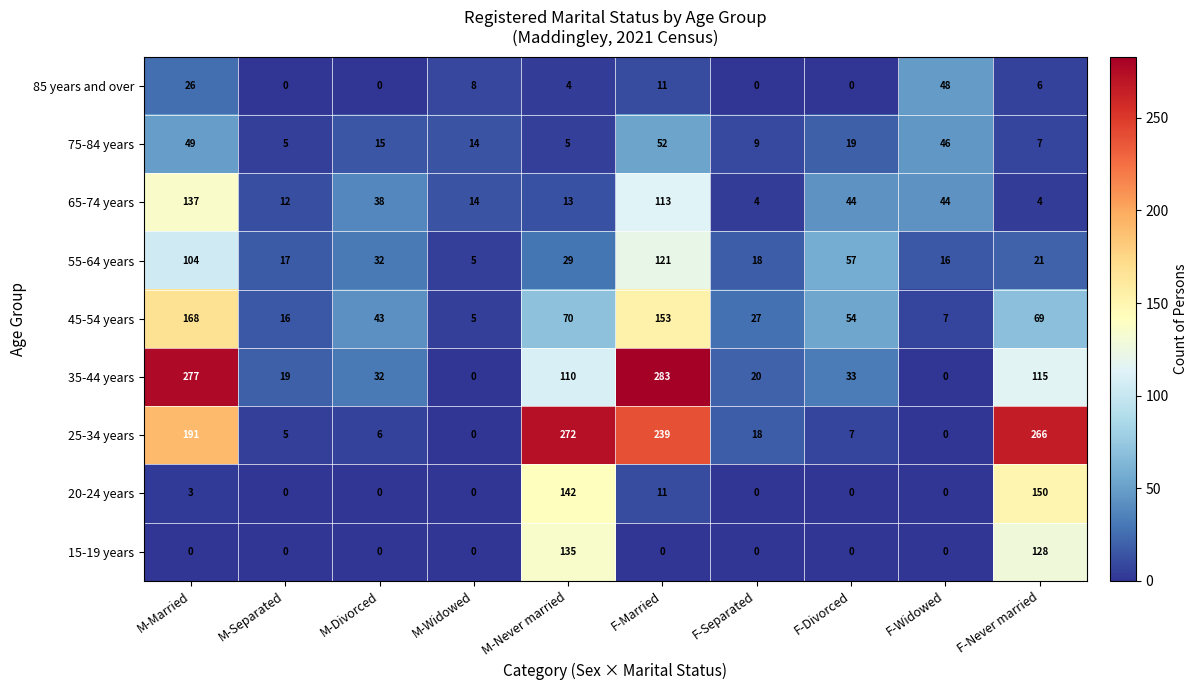

What is the total value across all series at M-Separated?

74